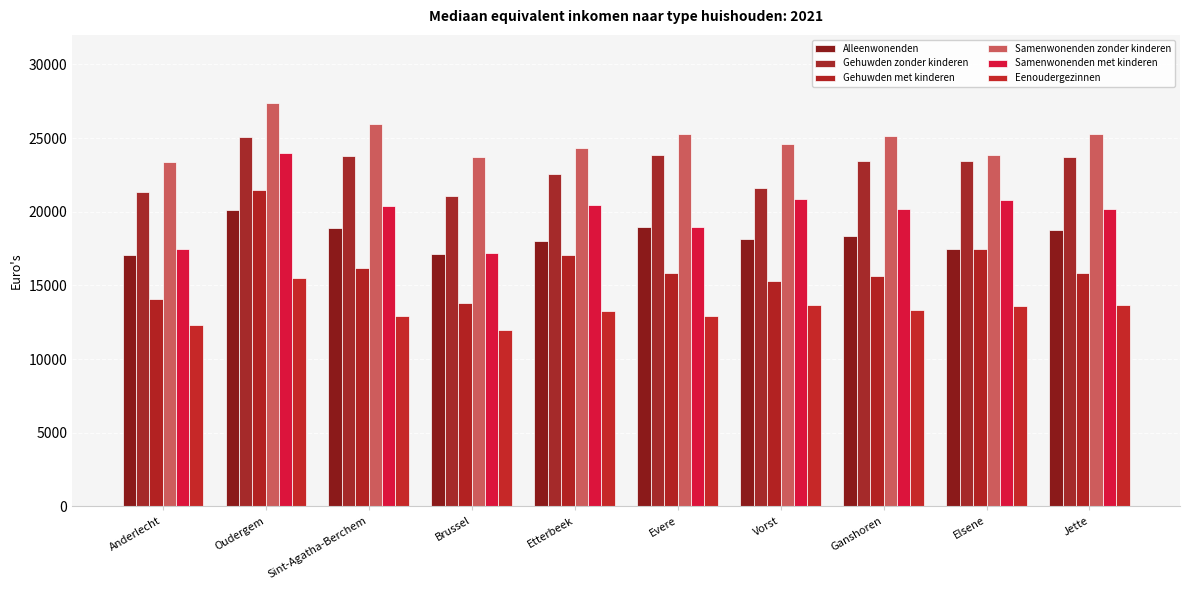

Reading right to left, extract all data points from this chart.

Alleenwonenden: 18726.4	17484.2	18356.6	18113.3	18969.3	18034.0	17101.8	18880.8	20113.0	17075.3
Gehuwden zonder kinderen: 23714.8	23433.0	23472.9	21596.6	23835.3	22538.1	21065.3	23781.1	25100.1	21332.3
Gehuwden met kinderen: 15838.9	17494.8	15660.9	15316.9	15806.9	17075.2	13824.5	16197.3	21480.3	14055.4
Samenwonenden zonder kinderen: 25270.3	23822.3	25110.0	24603.4	25284.5	24354.8	23689.9	25982.1	27368.9	23377.5
Samenwonenden met kinderen: 20168.1	20792.2	20179.2	20867.2	18988.6	20485.7	17173.9	20375.8	24000.8	17465.1
Eenoudergezinnen: 13663.1	13625.5	13299.5	13647.4	12887.0	13278.5	11967.9	12921.8	15483.0	12311.9